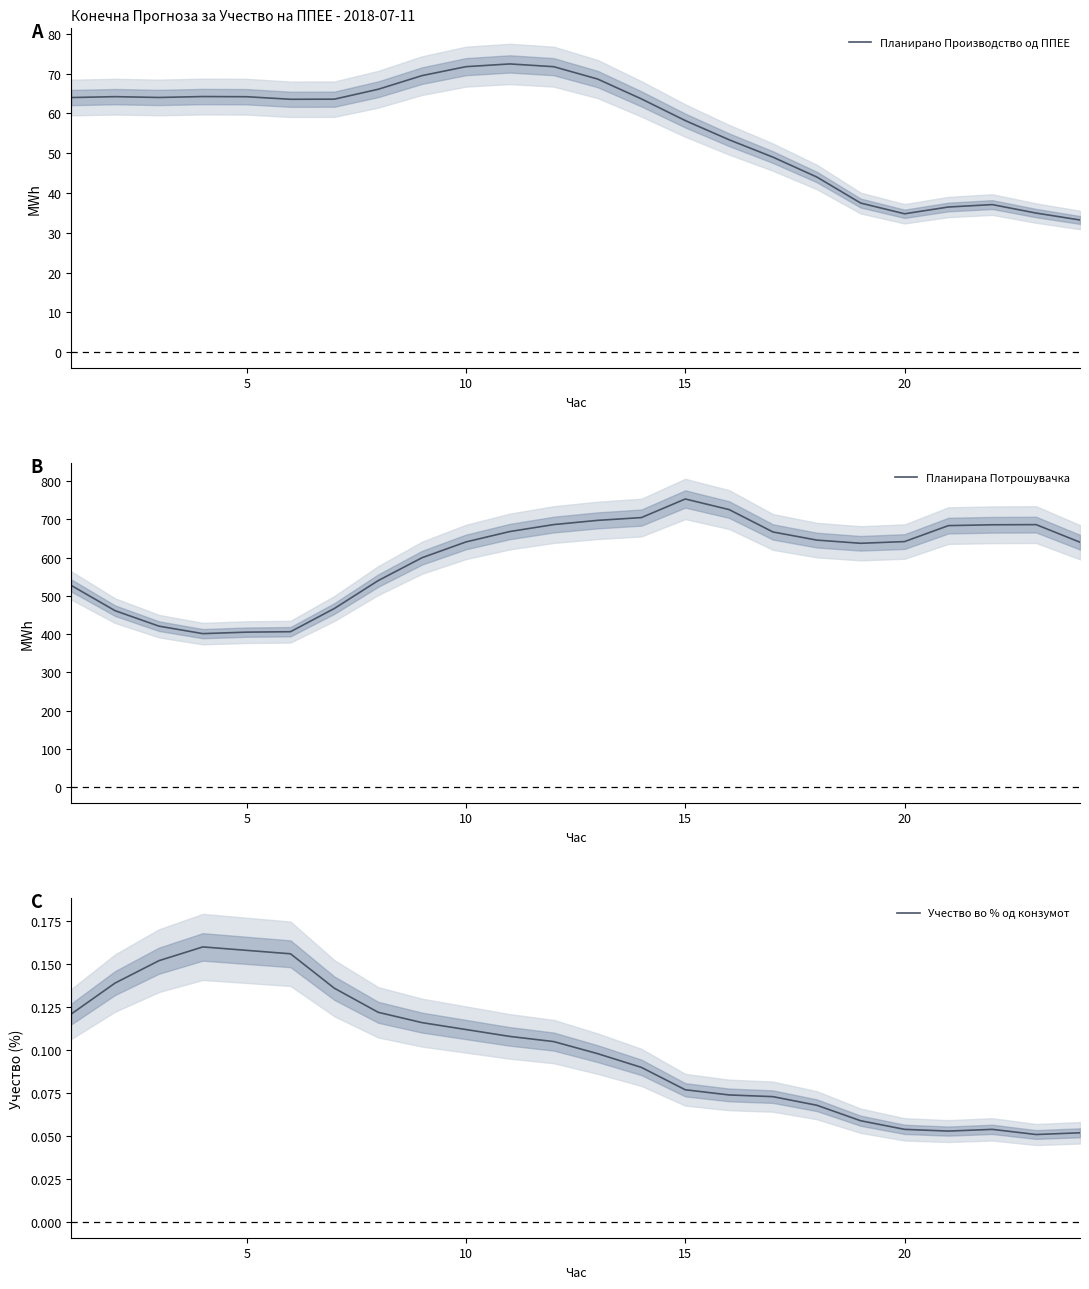

In Планирано Производство од ППЕЕ, how many points are higher than both neighbors (excluding endpoints)?

4